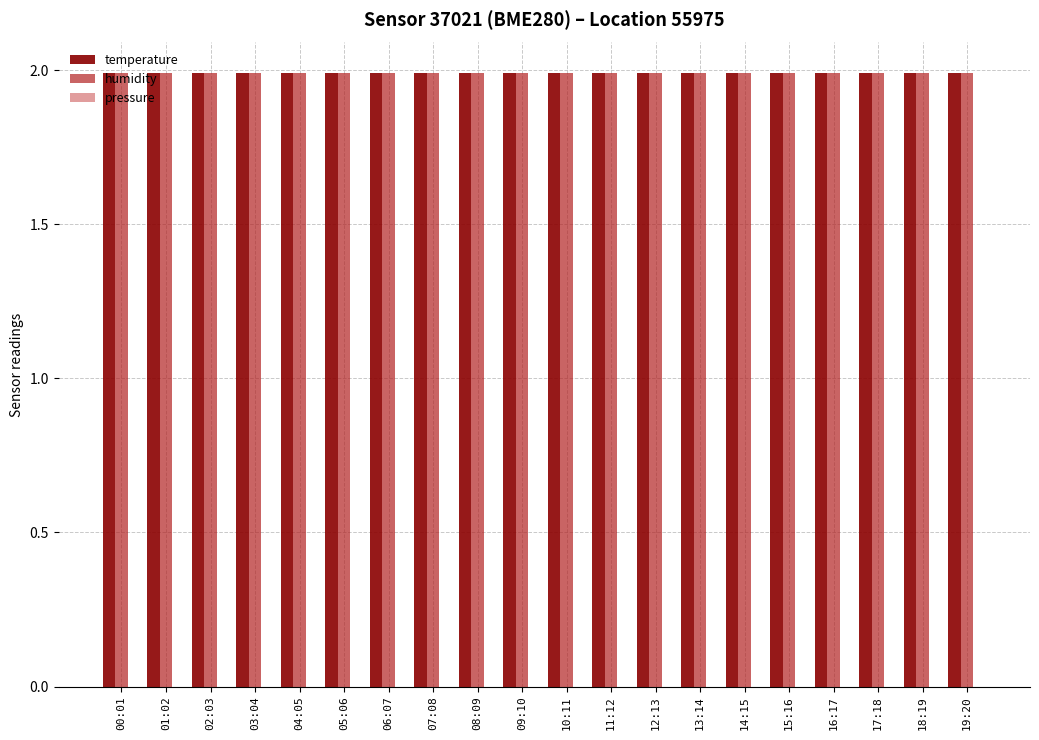

At which category is the sum across all series the highest?

00:01